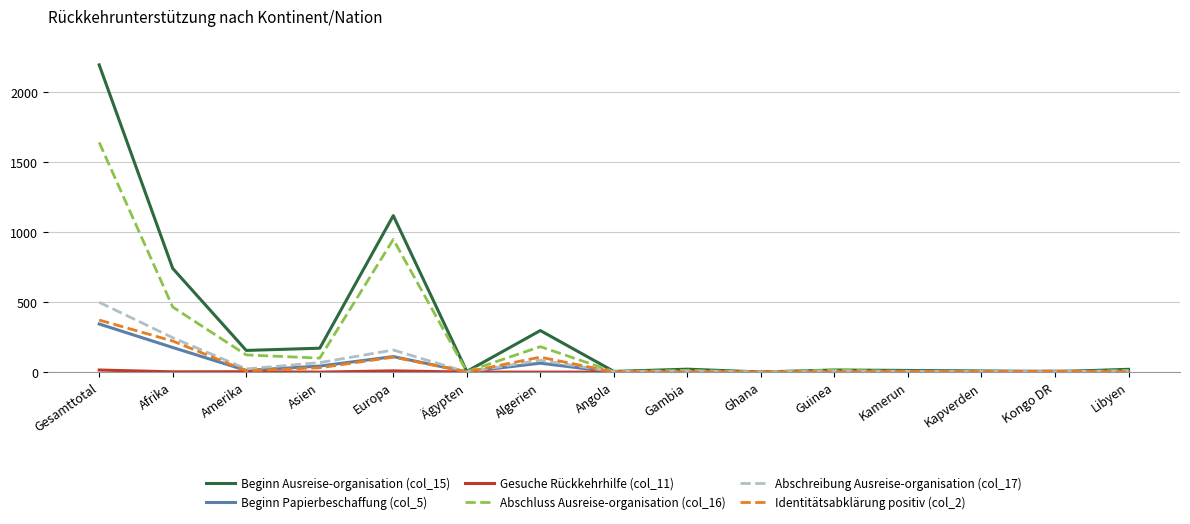

Is it true that Beginn Papierbeschaffung (col_5) equals 0 at Angola?

True